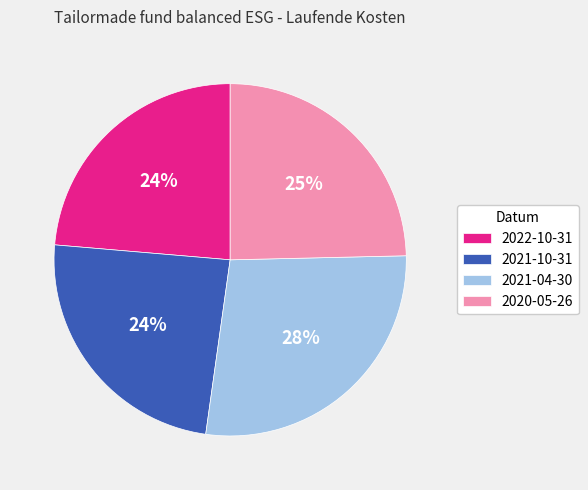

What is the largest slice in the pie chart?

2021-04-30